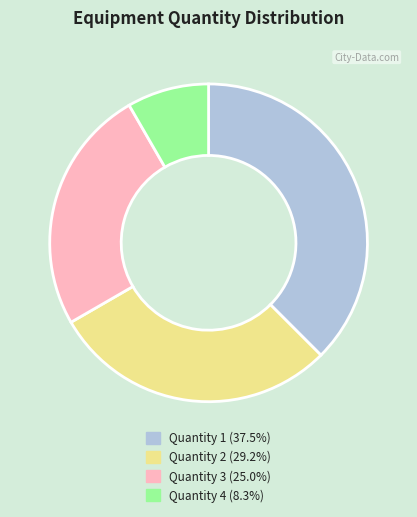

Does Quantity 2 account for over 50% of the chart?

No